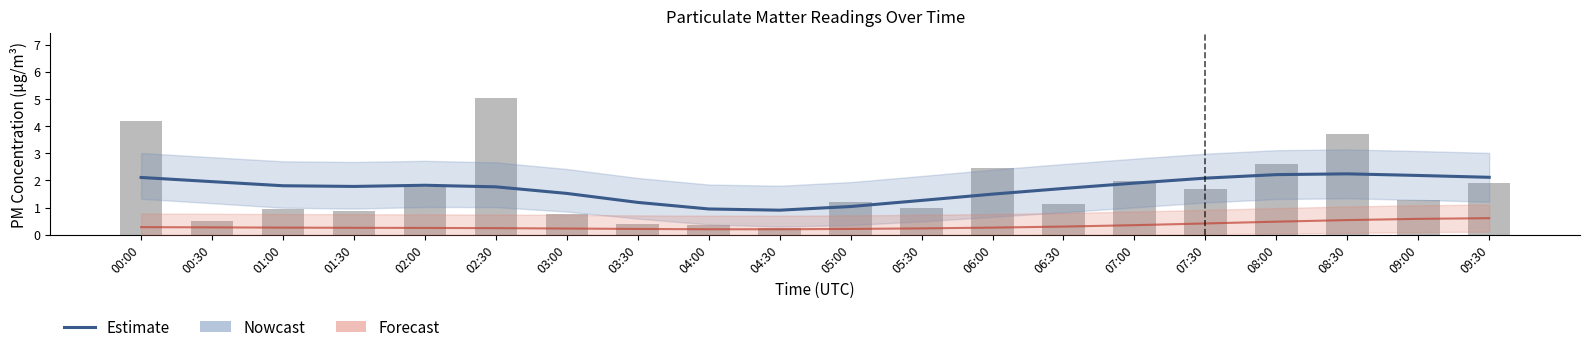

How many data points in P1 raw are above 1?

12